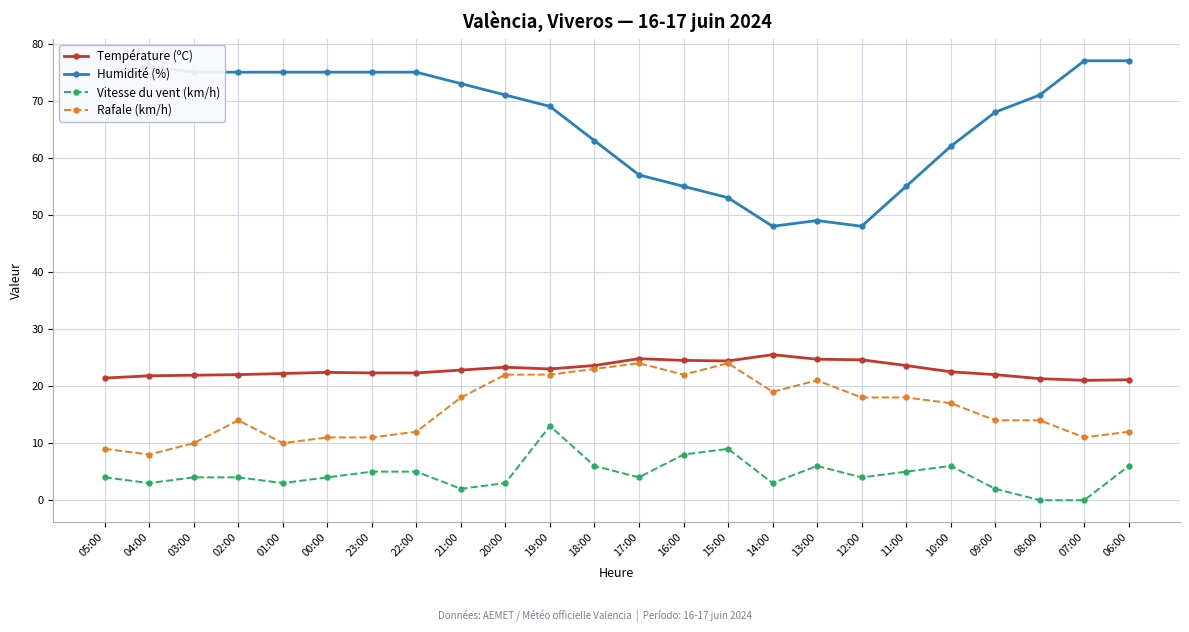

What is the difference between the maximum and minimum values in the Rafale (km/h) series?

16.0